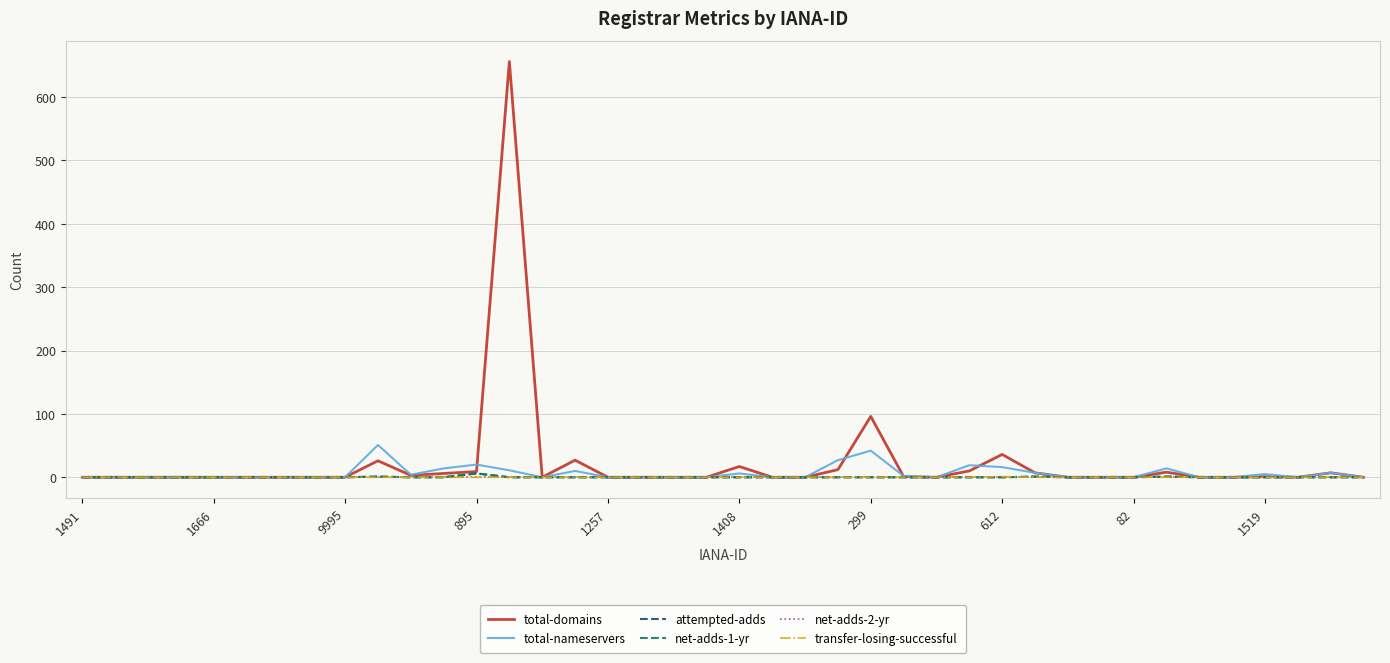

Does the chart display data point markers on the line(s)?

No